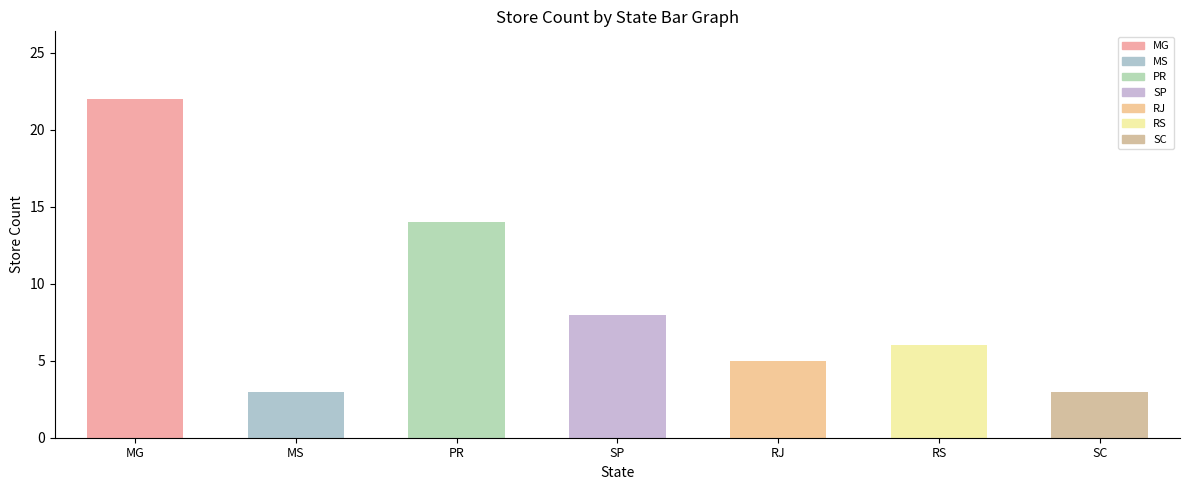

What is the ratio of the value at MS to the value at PR?

0.2